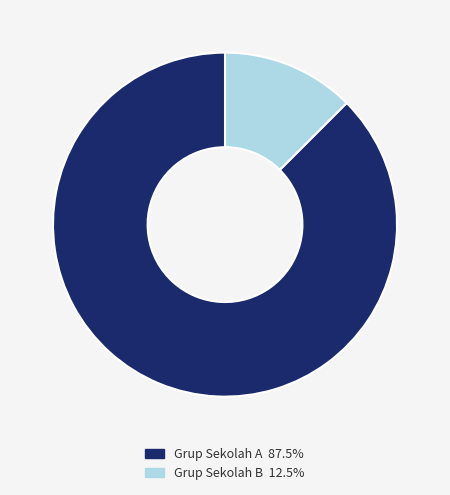

How many segments does this pie chart have?

2